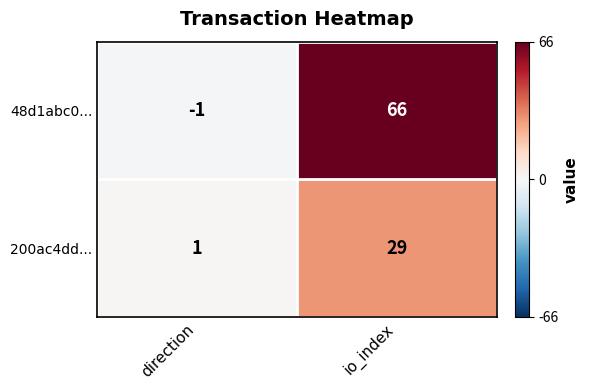

What is the difference between the highest and lowest values at direction?

2